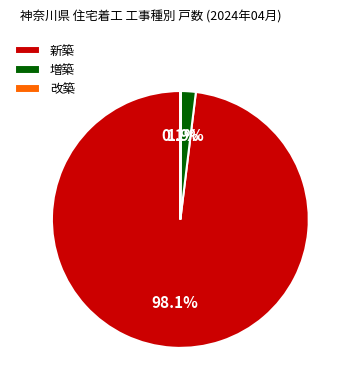

Which slice represents more than half of the pie?

新築